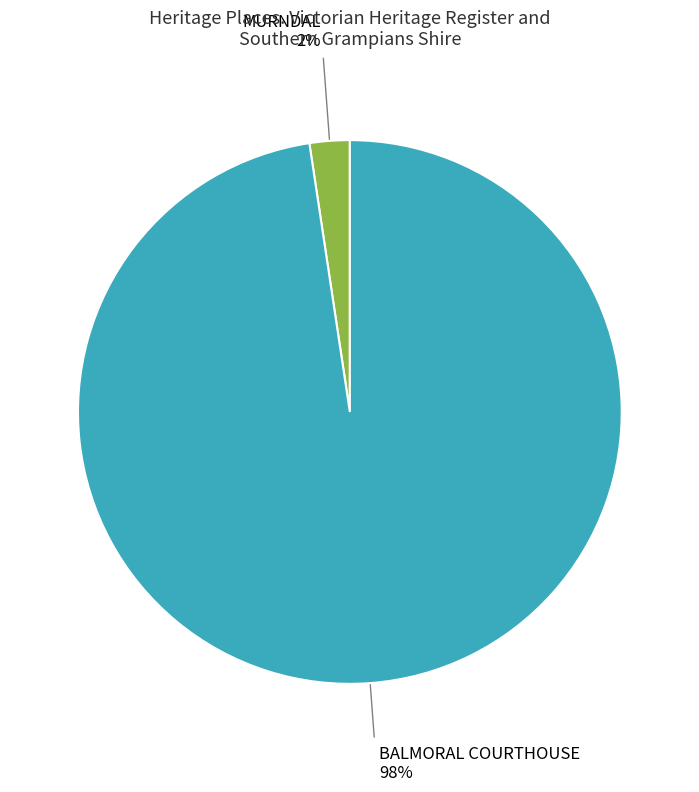

Does any single category account for the majority?

Yes